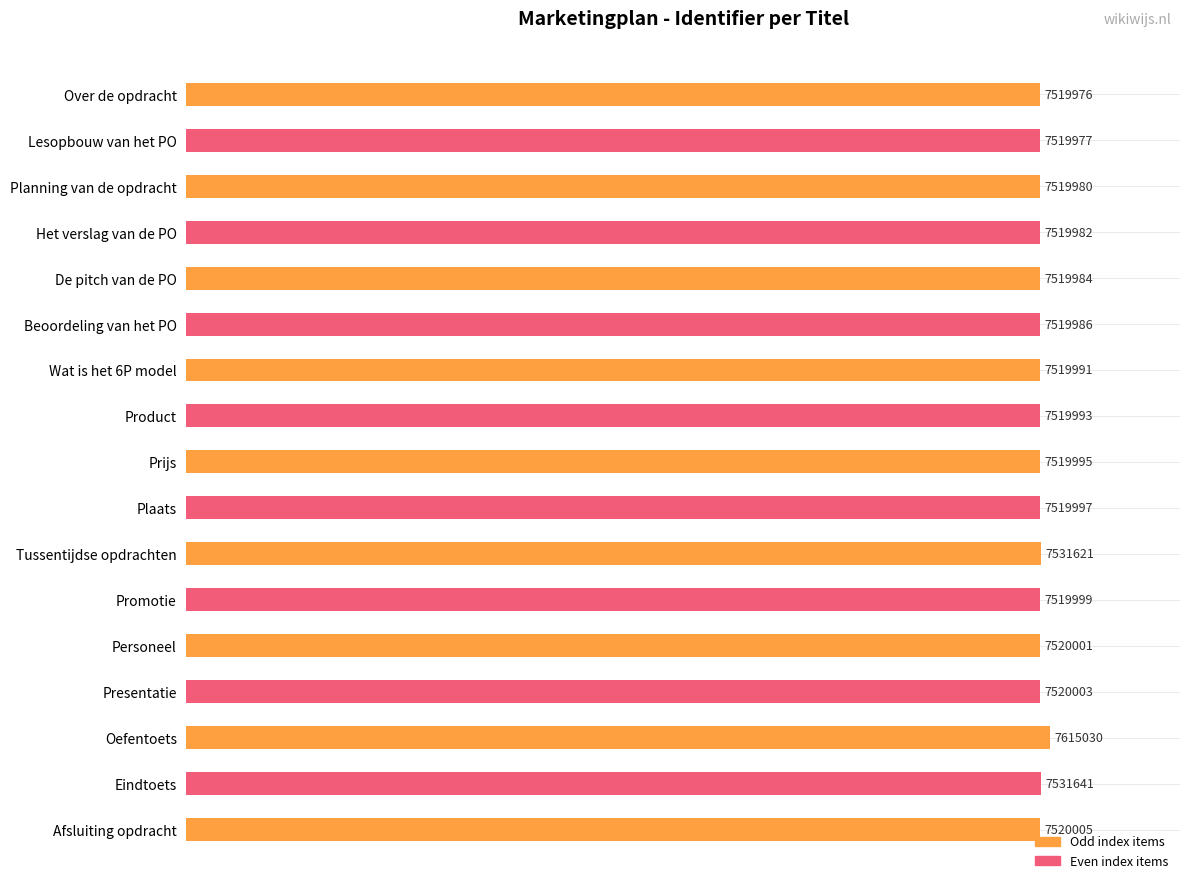

How many bars are there in total?

17